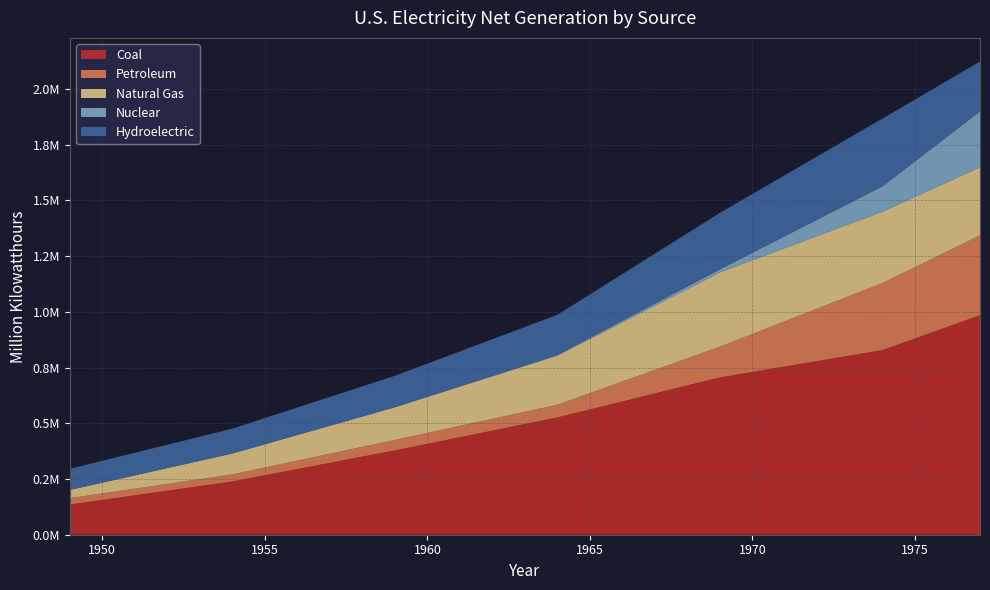

Reading right to left, what are all the values shown in this chart?

Coal: 1977=985218.6	1974=828432.9	1969=706001.2	1964=526230.0	1959=378424.2	1954=239146.0	1949=135451.3
Petroleum: 1977=358178.8	1974=300930.5	1969=137847.2	1964=56953.7	1959=46839.7	1954=31520.2	1949=28547.2
Natural Gas: 1977=305504.9	1974=320065.1	1969=333278.9	1964=220038.5	1959=146619.4	1954=93688.3	1949=36966.7
Nuclear: 1977=250883.3	1974=113975.7	1969=13927.8	1964=3342.7	1959=188.1	1954=0.0	1949=0.0
Hydroelectric: 1977=223598.7	1974=304211.8	1969=253468.2	1964=180301.5	1959=141154.5	1954=111639.8	1949=94773.0
Total: 1977=2127447.5	1974=1870319.4	1969=1445458.1	1964=987218.3	1959=713378.8	1954=476257.6	1949=296124.3